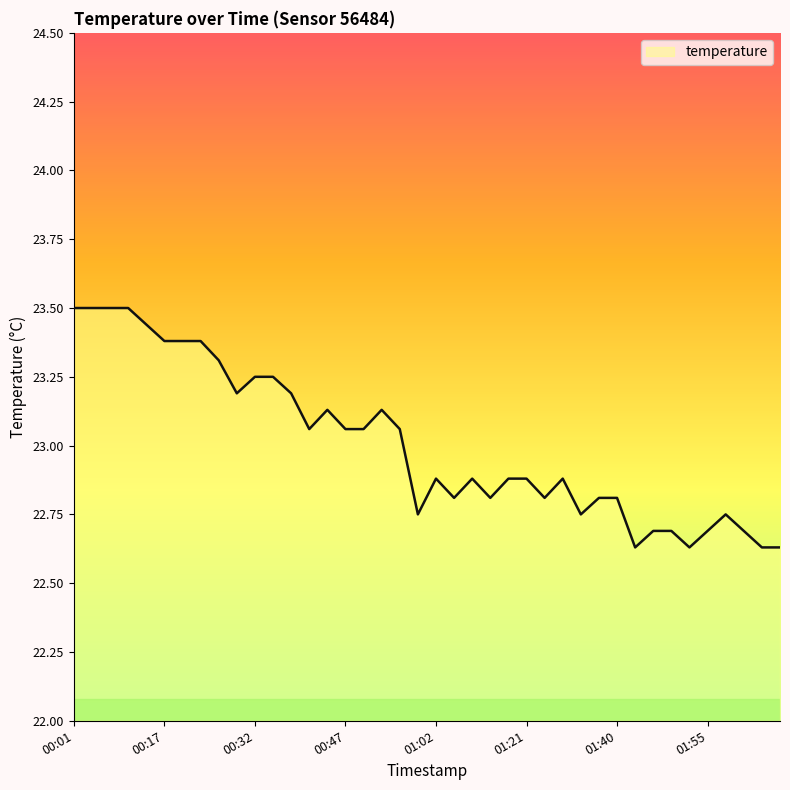

What is the difference between the second highest and minimum values?

0.9